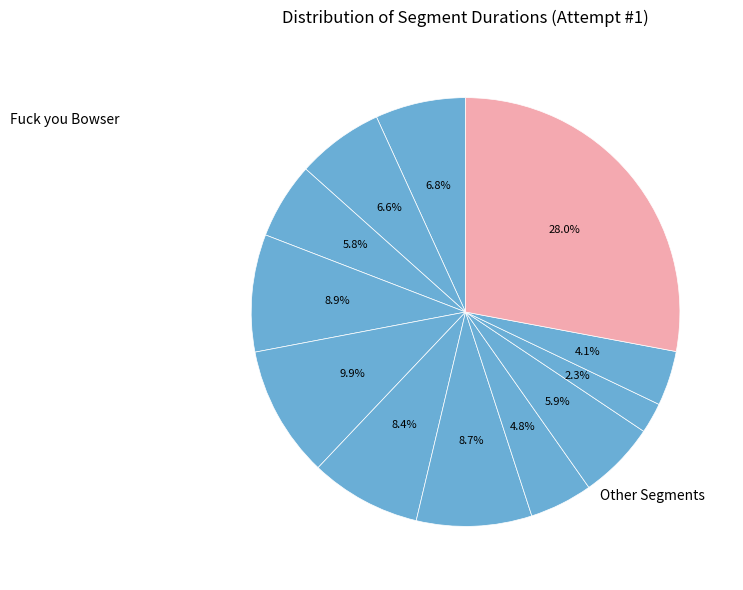

How many segments does this pie chart have?

12